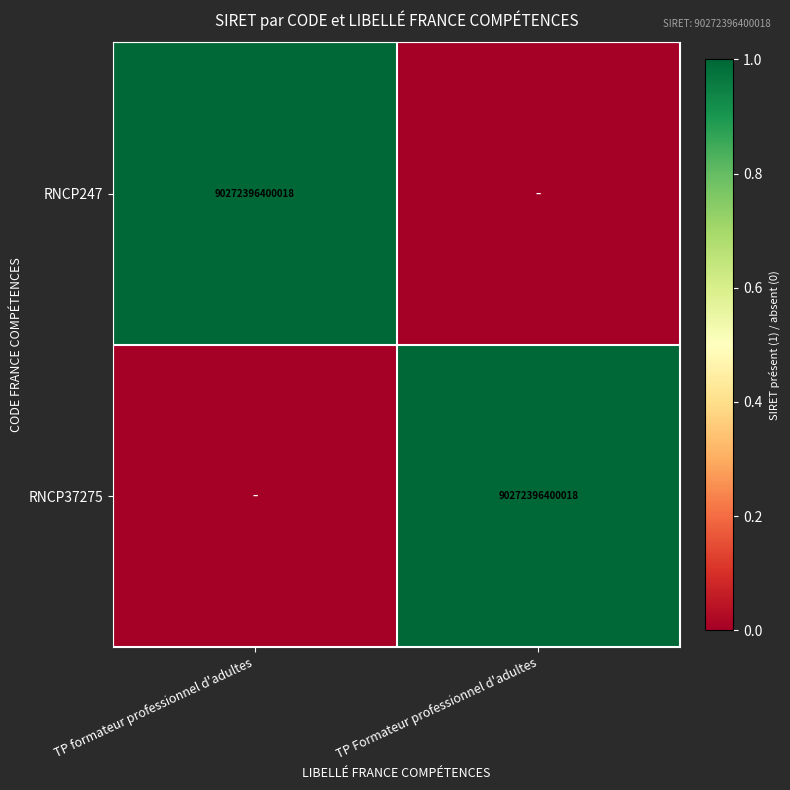

Is it true that RNCP247 equals 90272396400018 at TP formateur professionnel d'adultes?

True